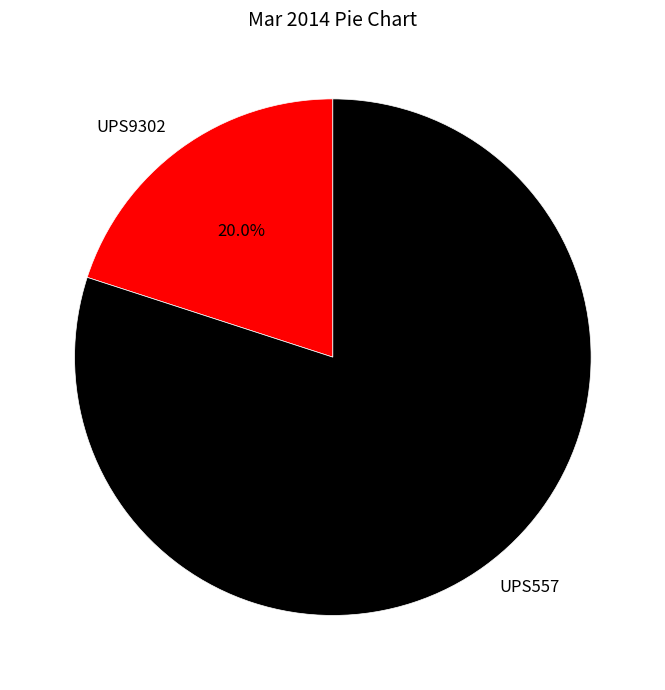

To the nearest percent, what percentage of the pie is UPS557?

80%